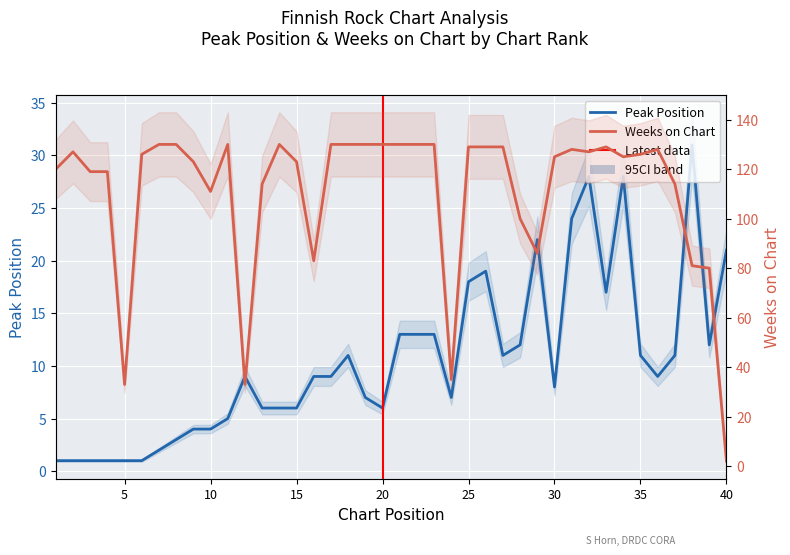

At which category does Weeks on Chart reach its first local valley?

5